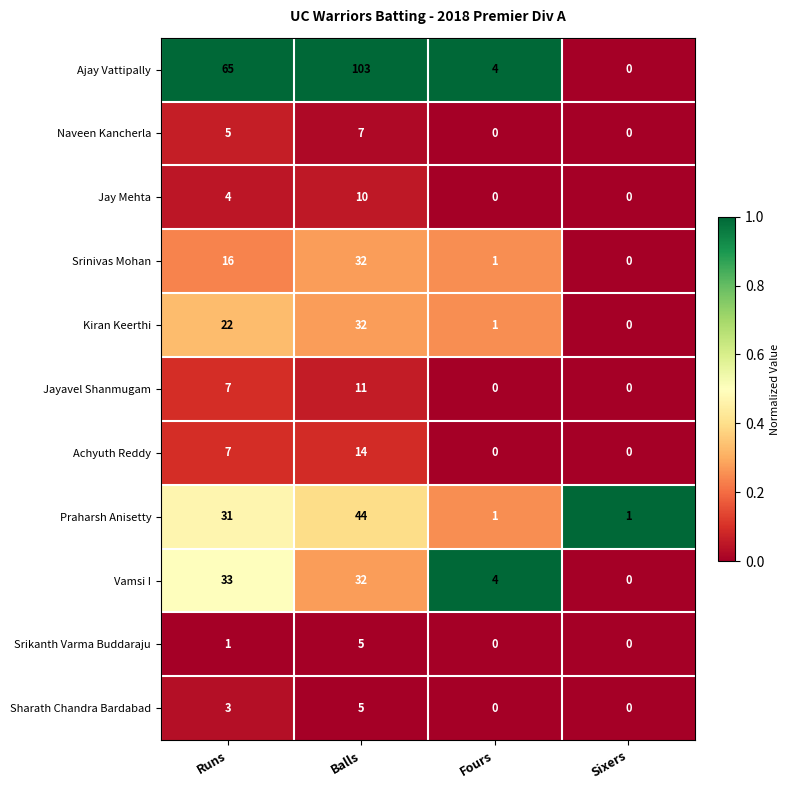

Which series changed the most between Runs and Sixers?

Ajay Vattipally